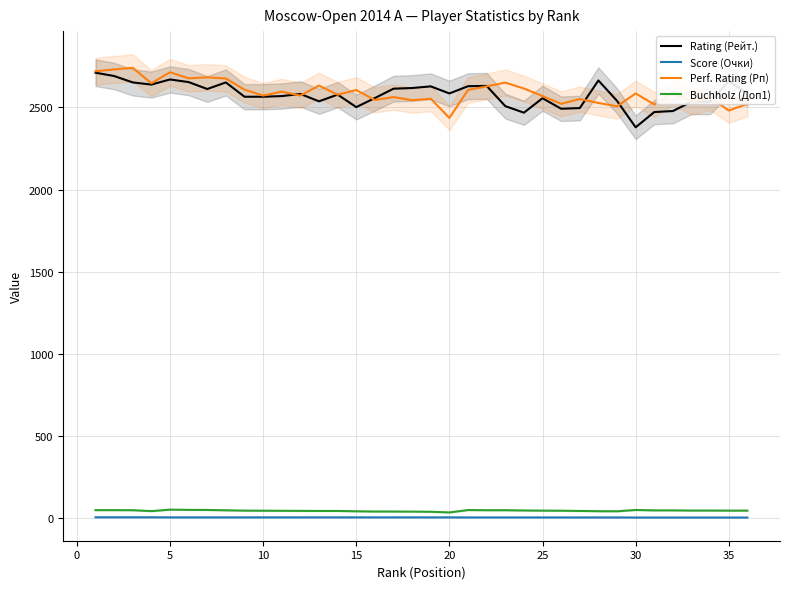

True or false: Score (Очки) and Perf. Rating (Рп) cross at least once.

False